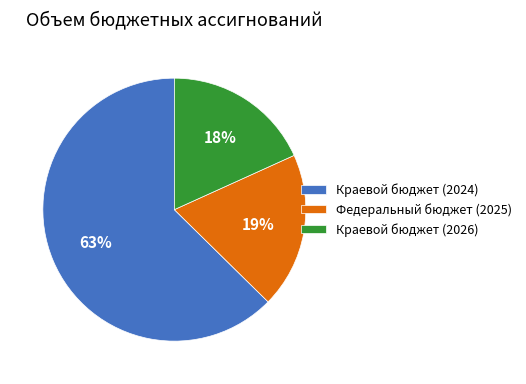

Rank the categories by value from highest to lowest.

Краевой бюджет (2024), Федеральный бюджет (2025), Краевой бюджет (2026)